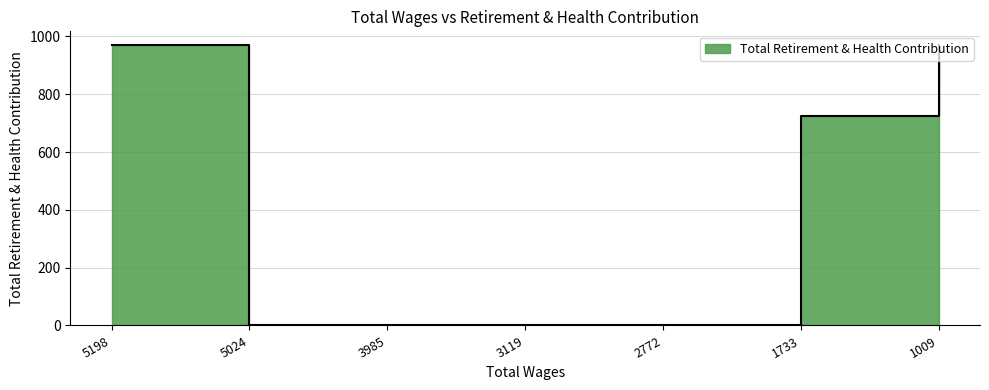

How many lines are shown in the chart?

1